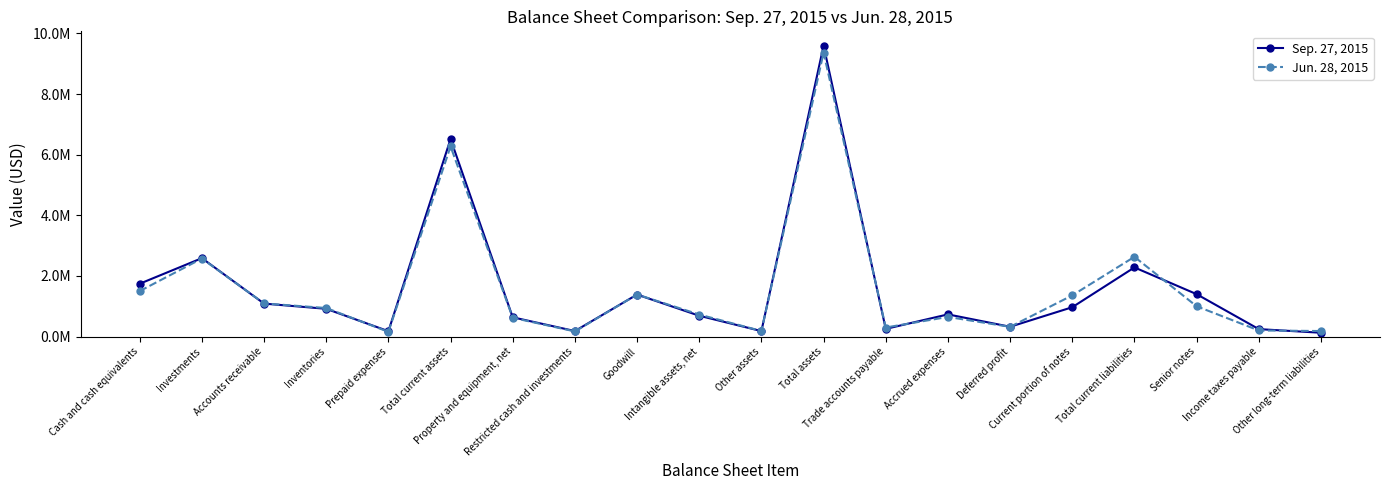

Reading left to right, what are all the values shown in this chart?

Sep. 27, 2015: 1744325	2587474	1088942	916683	178557	6515981	636769	183455	1387213	688951	182062	9594431	254331	733233	324985	969392	2281941	1400615	247448	127607
Jun. 28, 2015: 1501539	2574947	1093582	943346	157435	6270849	621418	170969	1387509	728140	185763	9364648	300203	649438	322070	1359650	2631361	1001382	202930	184023